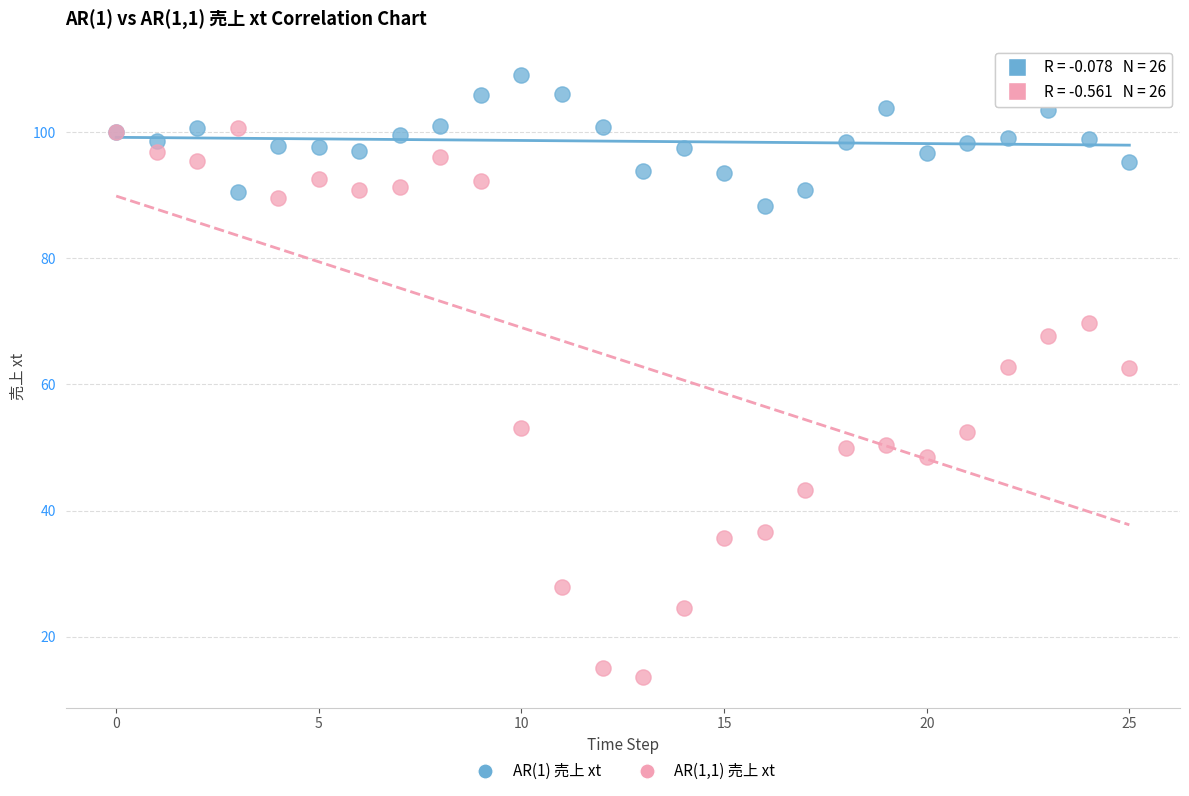

Which series has the largest Y range (max minus min)?

AR(1,1) 売上 xt